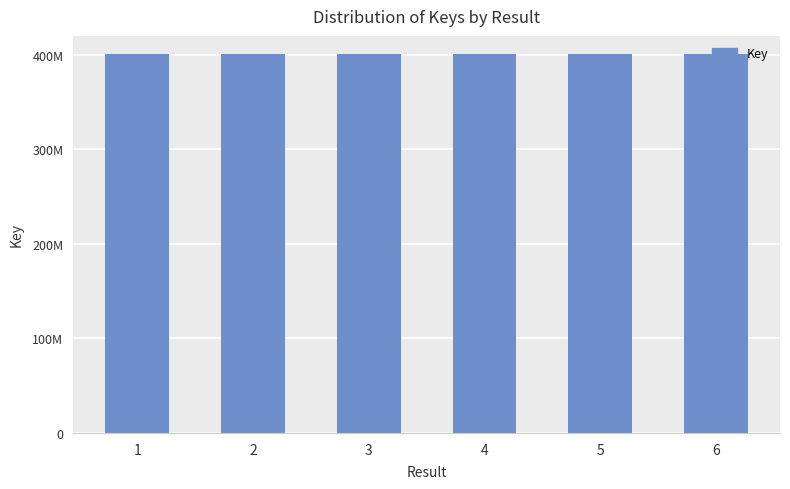

At which label is the value closest to 400717974?

2